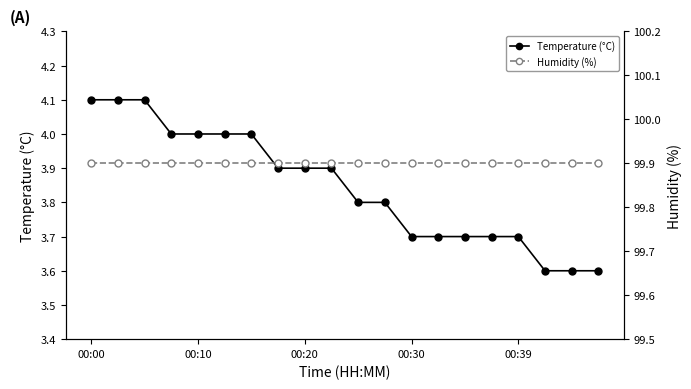

What position from the right is 18?

2